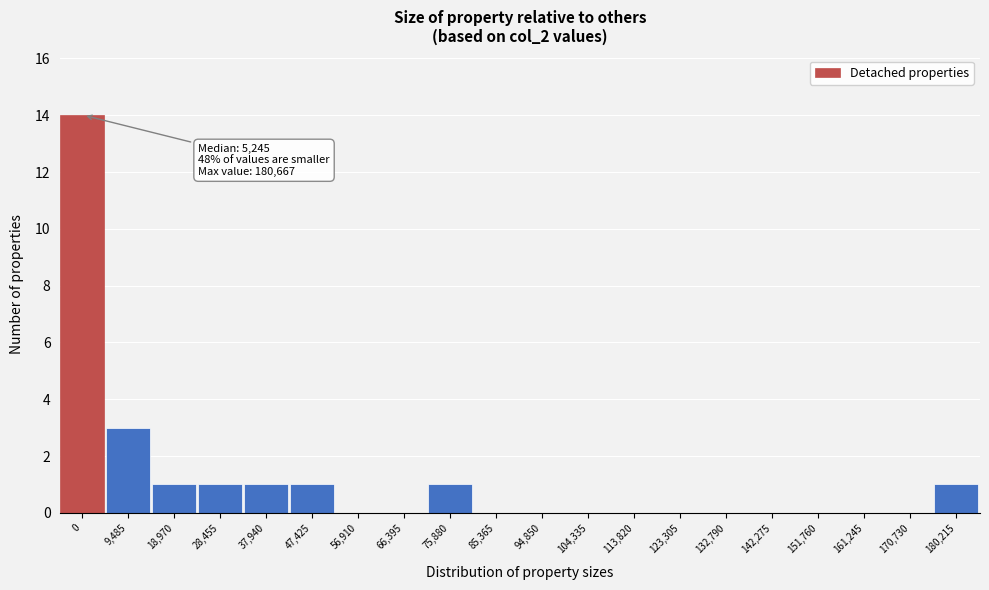

Reading left to right, list all the values displayed in this chart.

0=14	9,485=3	18,970=1	28,455=1	37,940=1	47,425=1	56,910=0	66,395=0	75,880=1	85,365=0	94,850=0	104,335=0	113,820=0	123,305=0	132,790=0	142,275=0	151,760=0	161,245=0	170,730=0	180,215=1